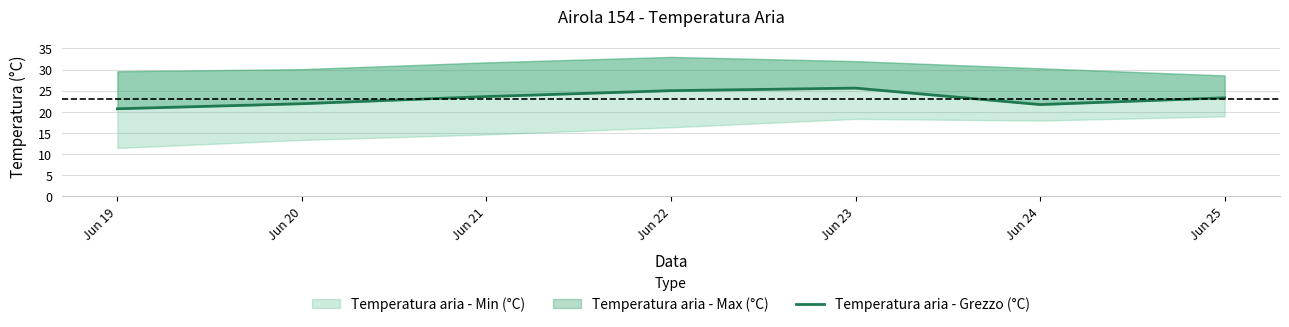

What is the value of the 2nd point from the left?

21.9